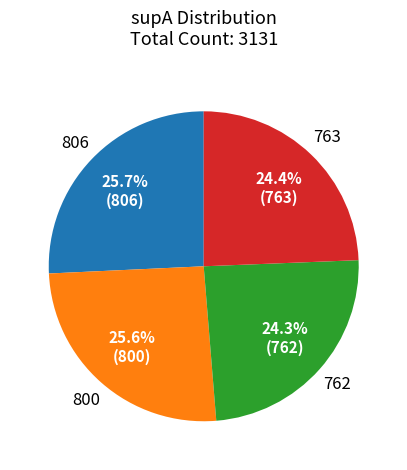

Is 763 the majority of the pie?

No